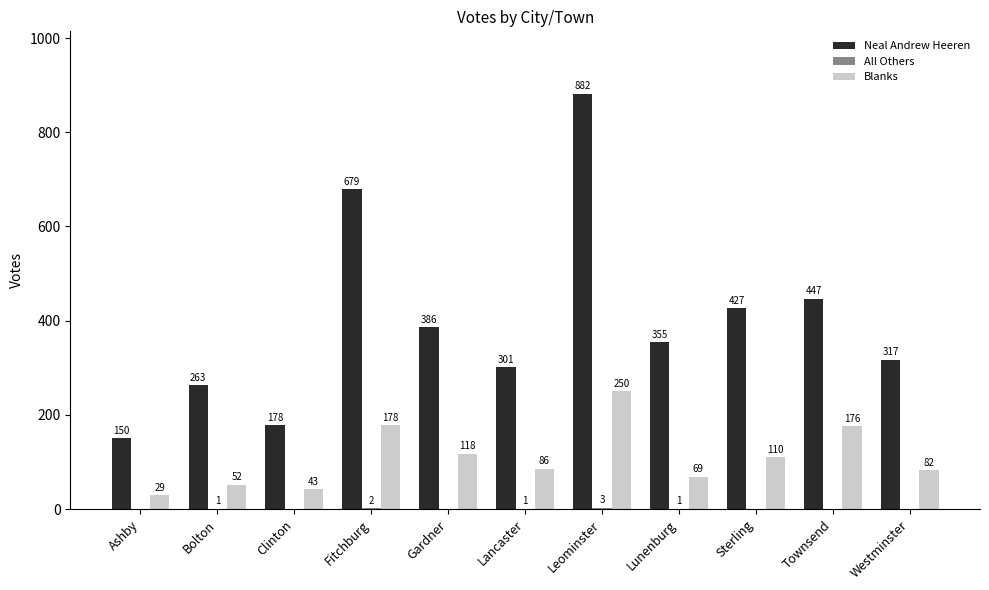

At which category is the sum across all series the highest?

Leominster